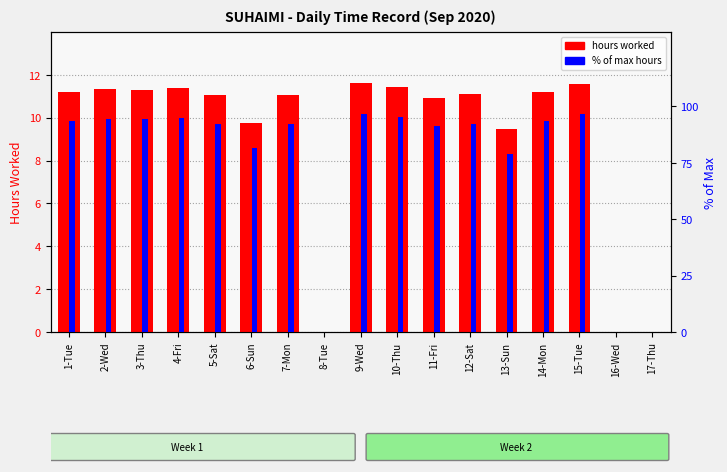

How many bars are there in each group?

2